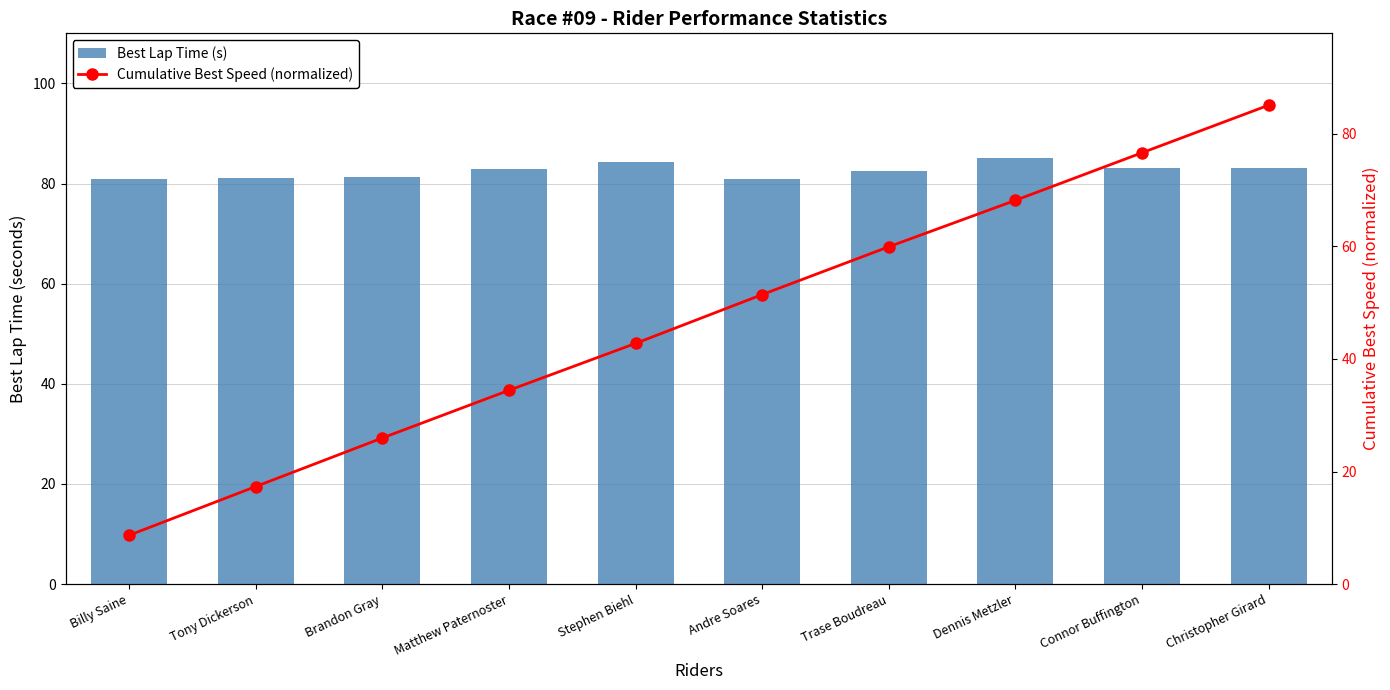

What is the average value of the Best Lap Time (s) series?

82.5